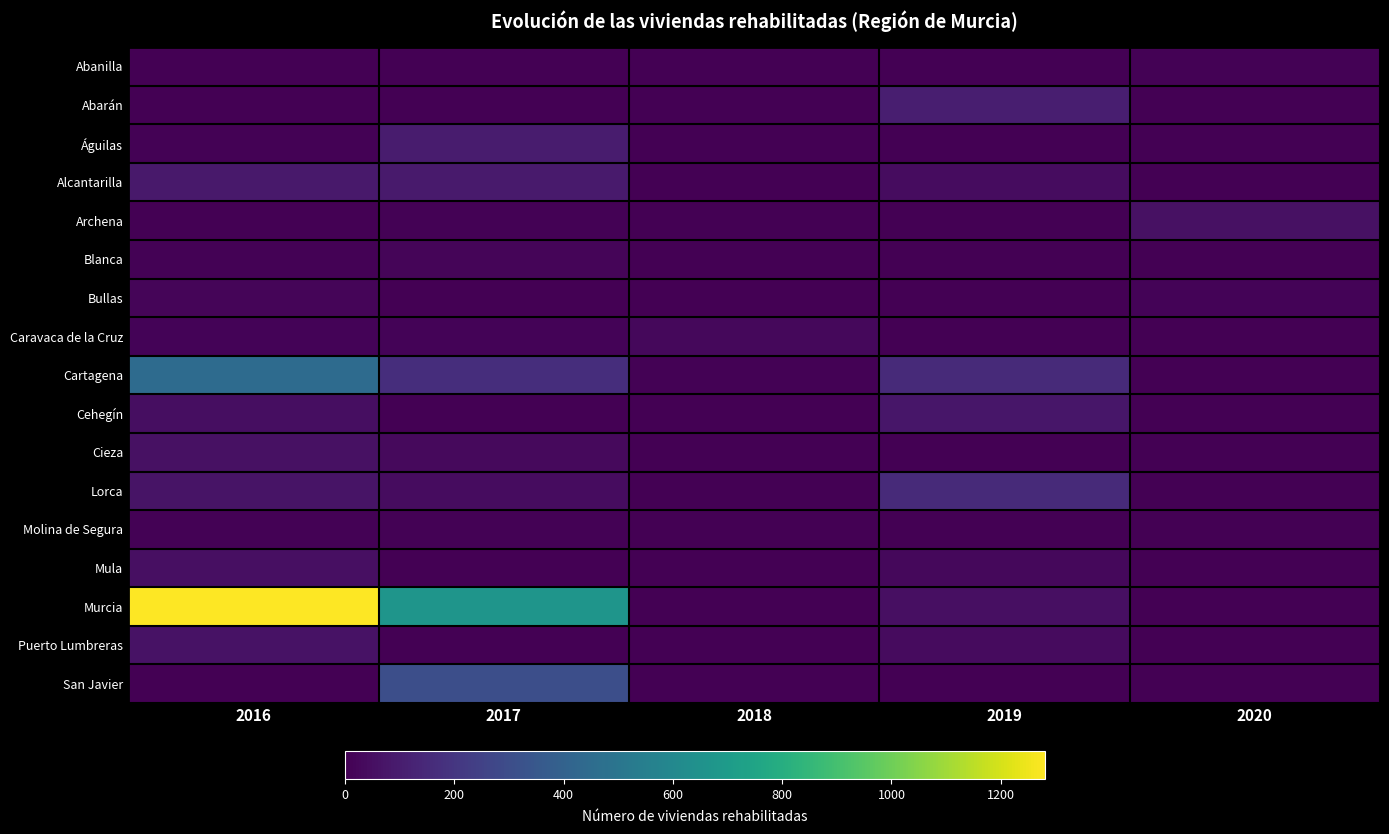

Between 2016 and 2020, which series saw the biggest shift?

Murcia